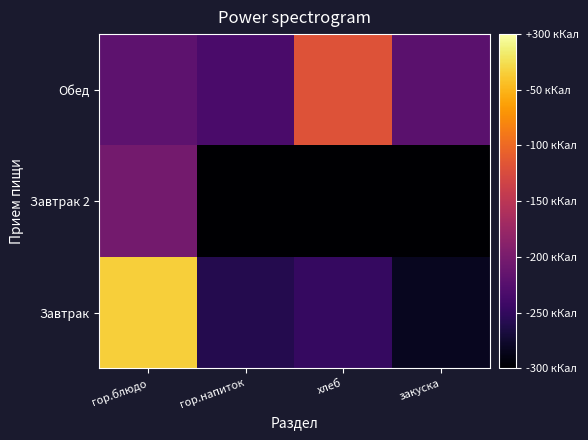

Which series has the largest total across all categories?

Обед